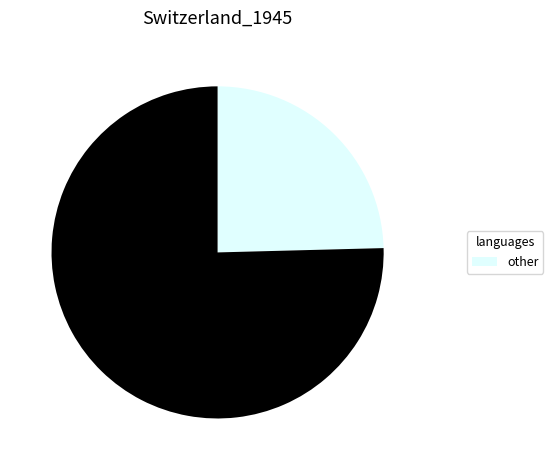

Is there any slice that represents more than half of the pie?

Yes